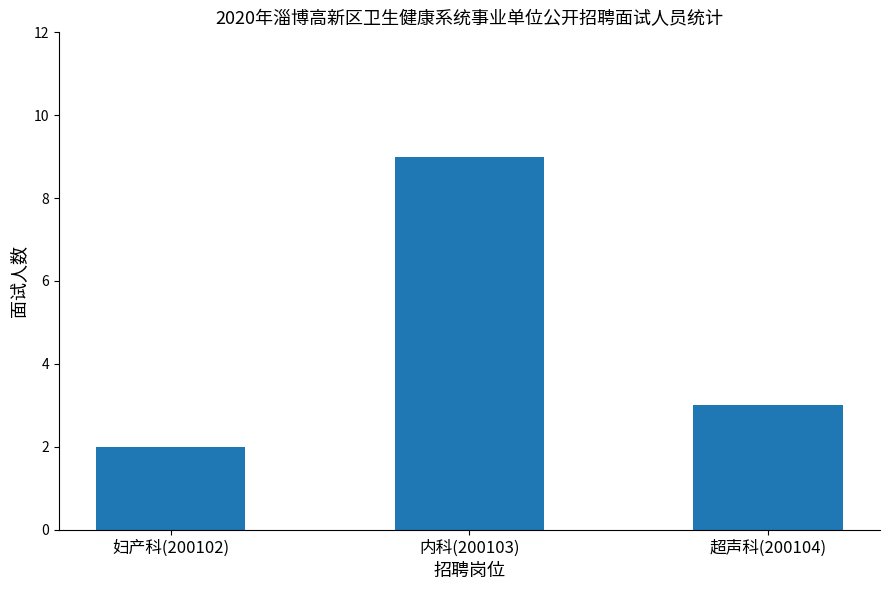

What position from the left is 妇产科(200102)?

1